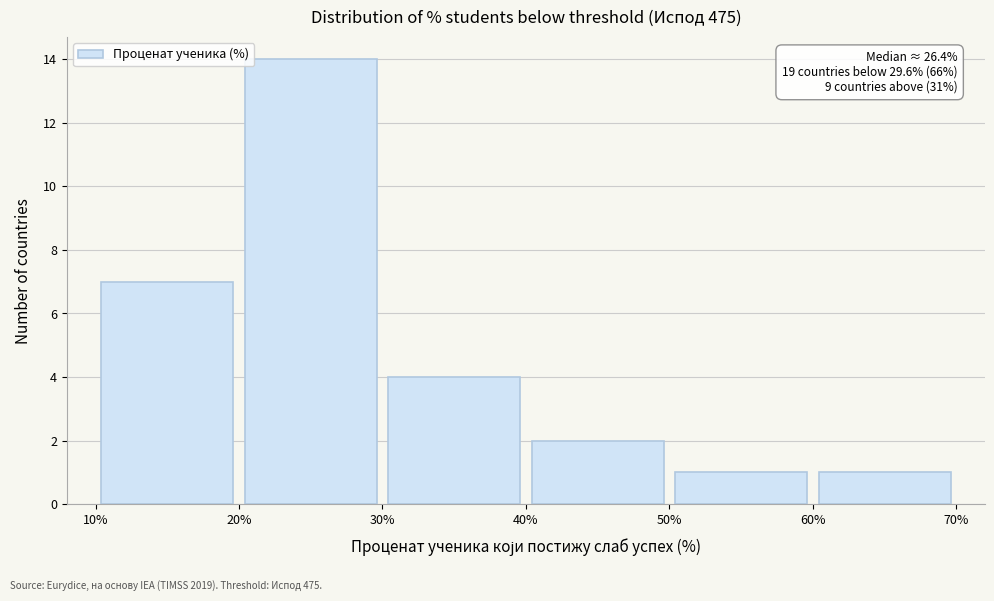

Over which range of the x-axis is the bar tallest?

20% to 30%